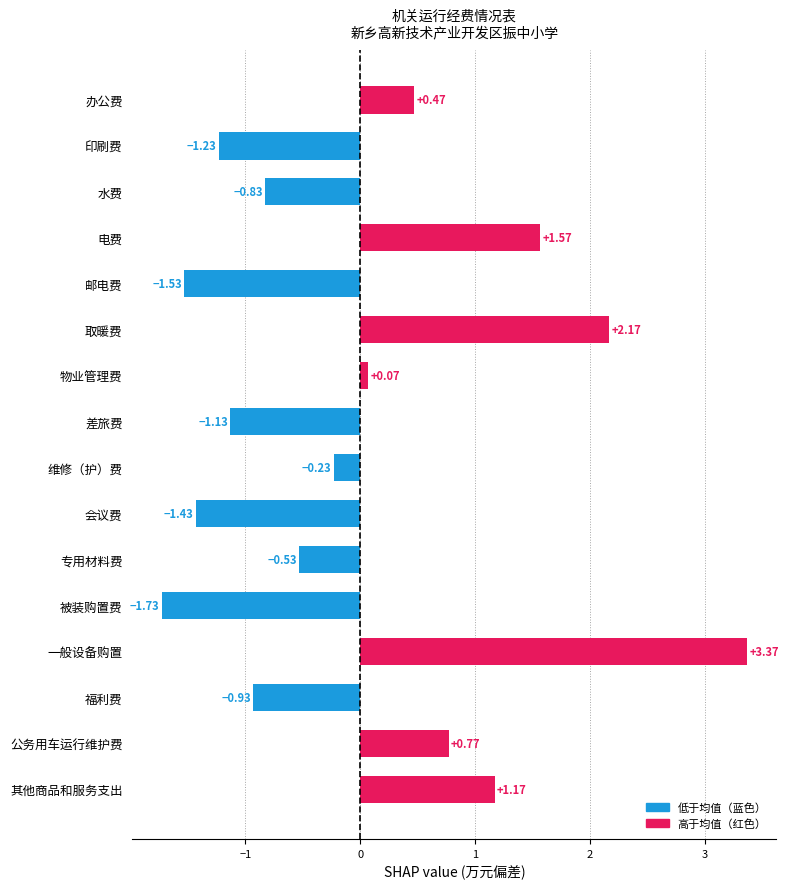

At which category does the chart reach its peak across all series?

一般设备购置